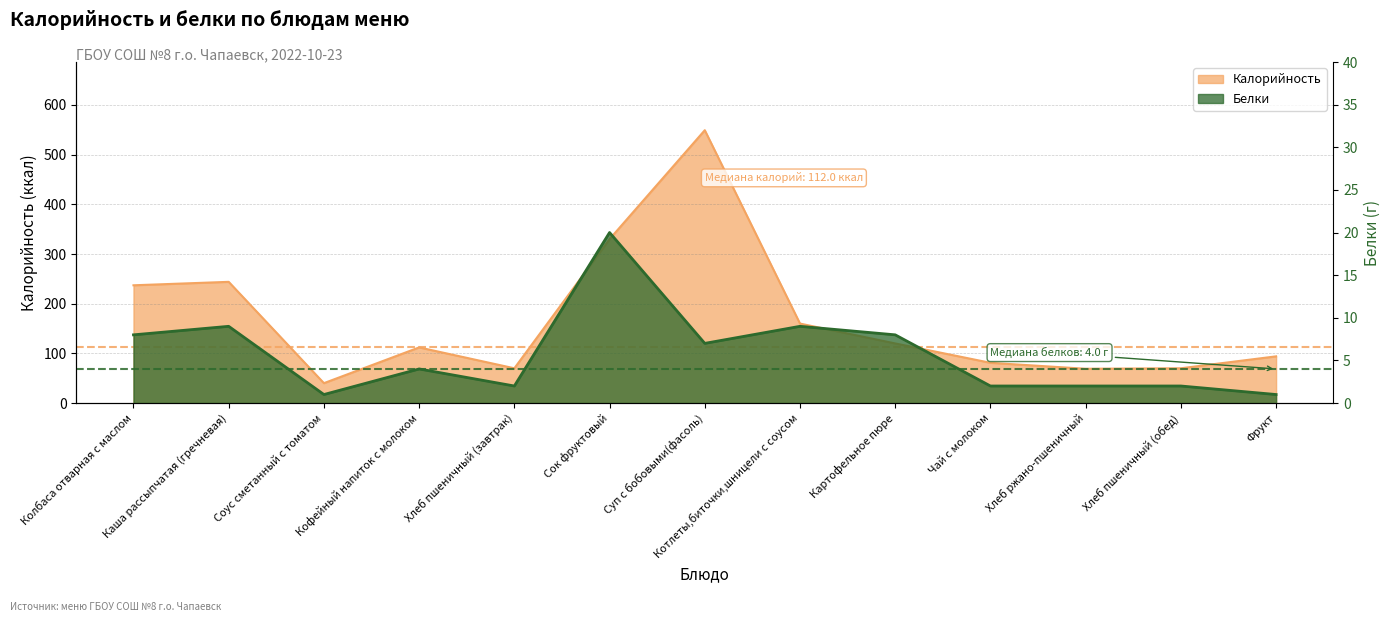

What is the minimum value for Белки?

1.0